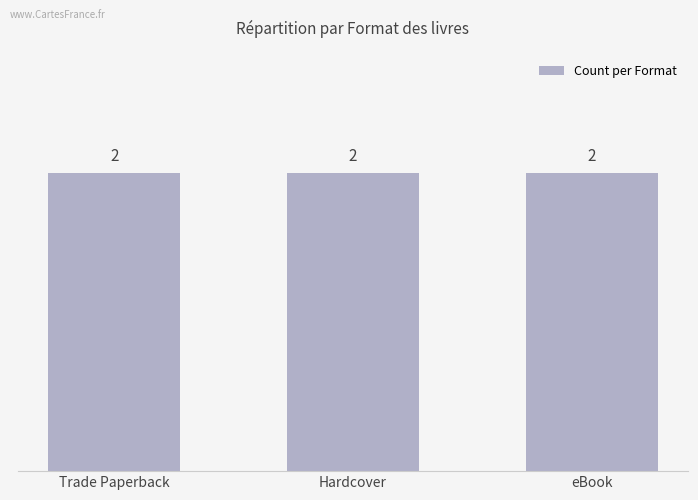

Which category has the highest value across all series?

Trade Paperback